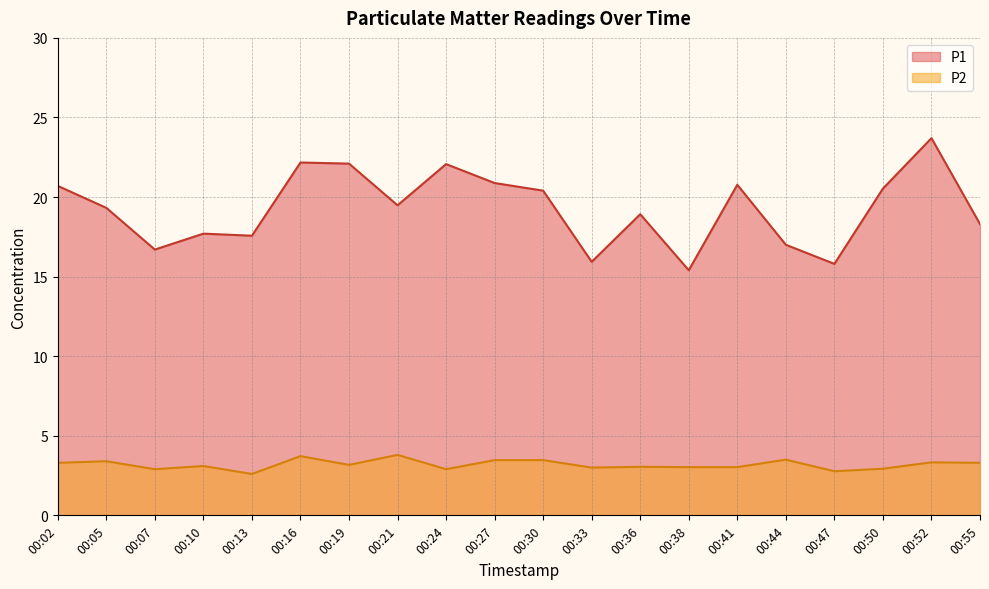

Which series has the largest total across all categories?

P1